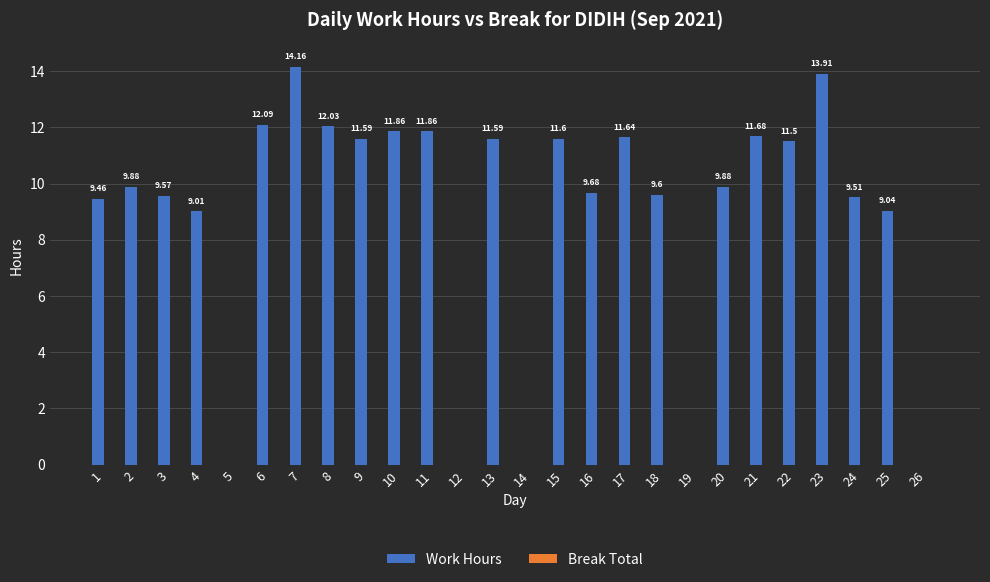

Which has a higher value, 19 or 4?

4